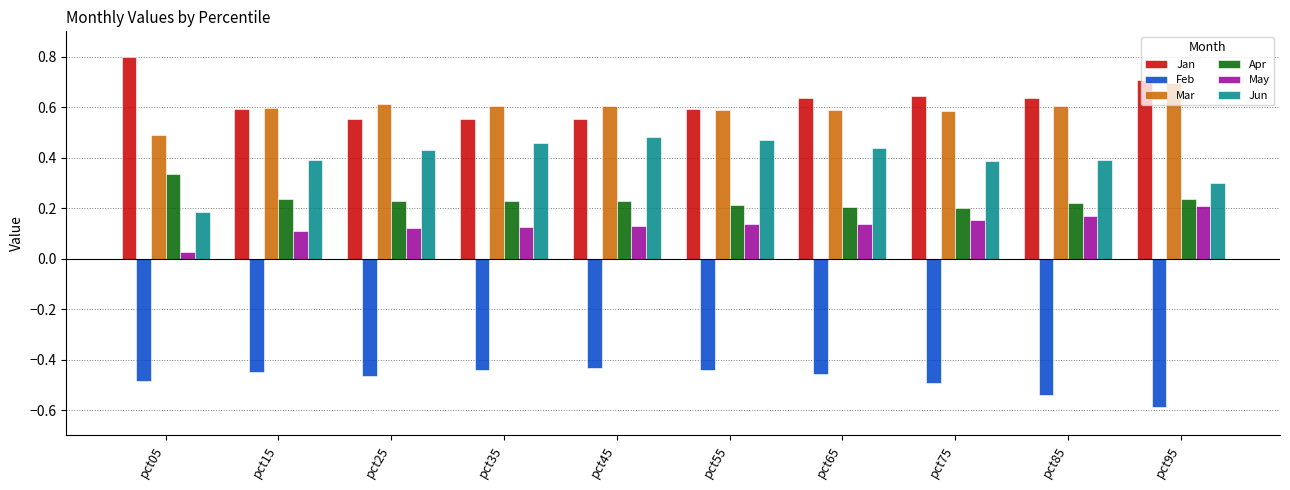

Rank the series by their maximum value, from lowest to highest.

Feb, May, Apr, Jun, Mar, Jan